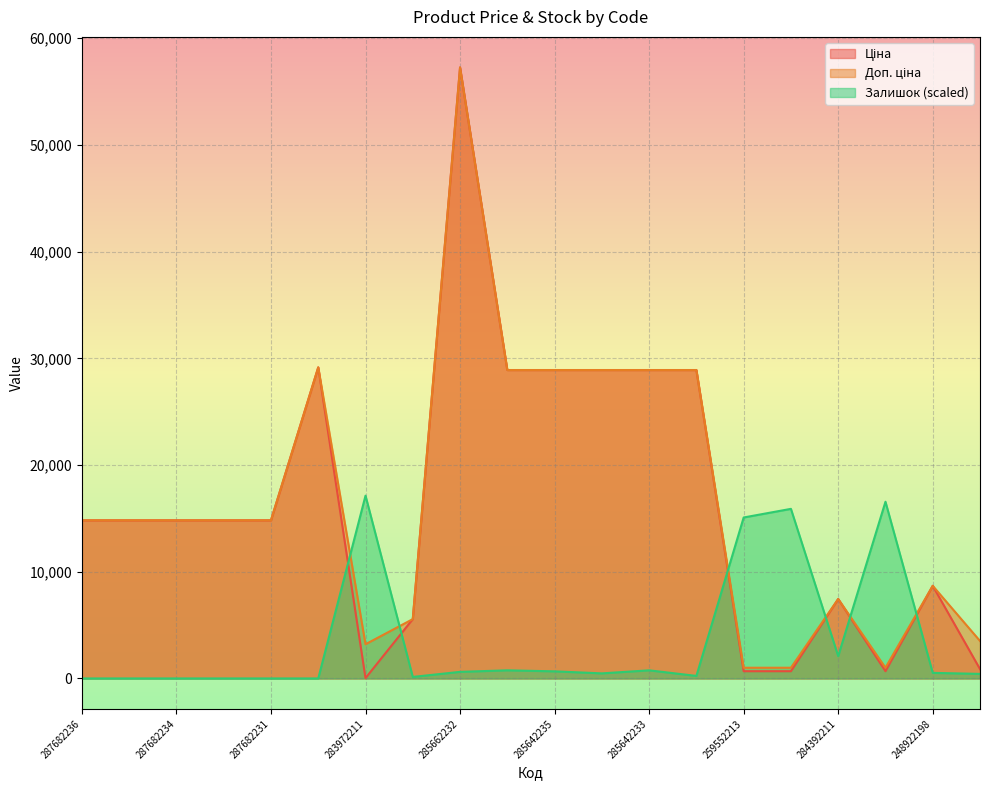

How many values in the Ціна series exceed 14817?

12